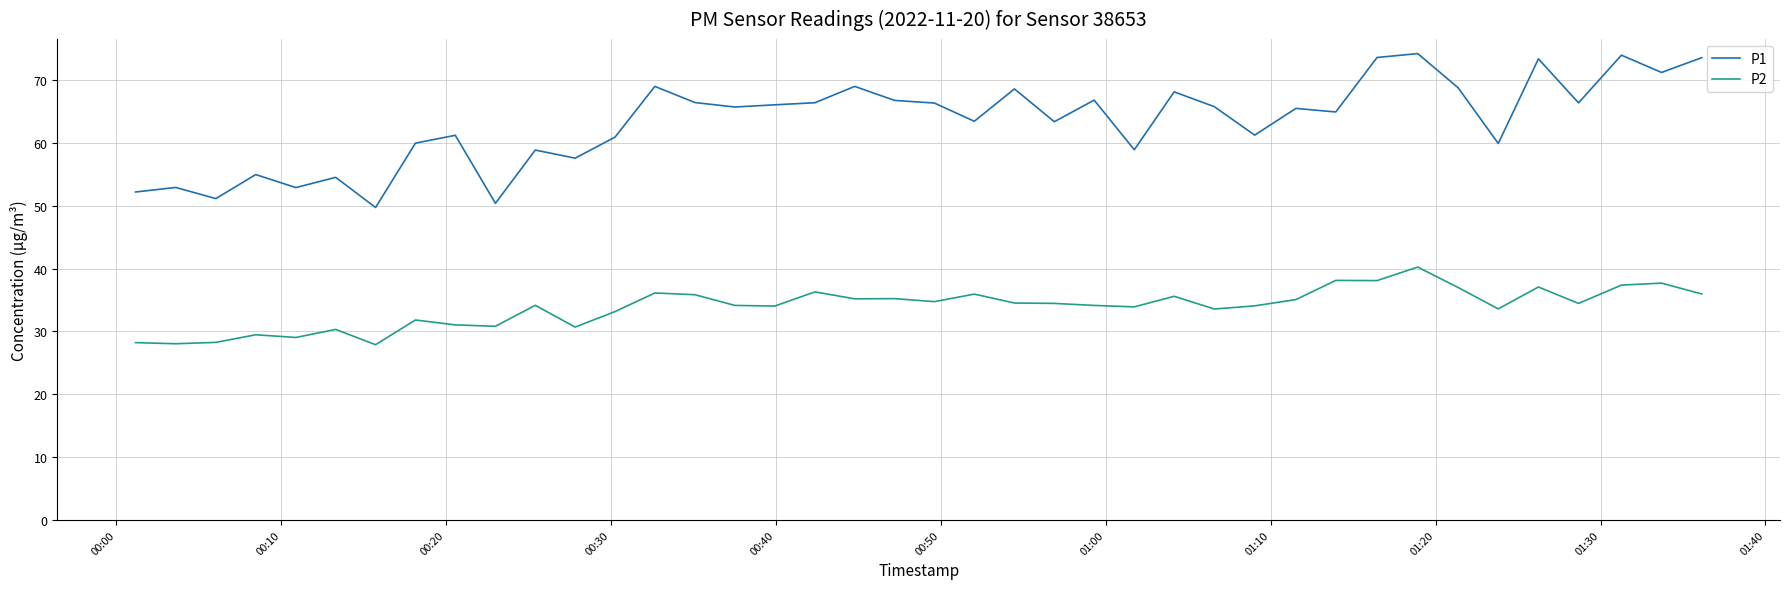

What is the minimum value shown in the chart?

27.9